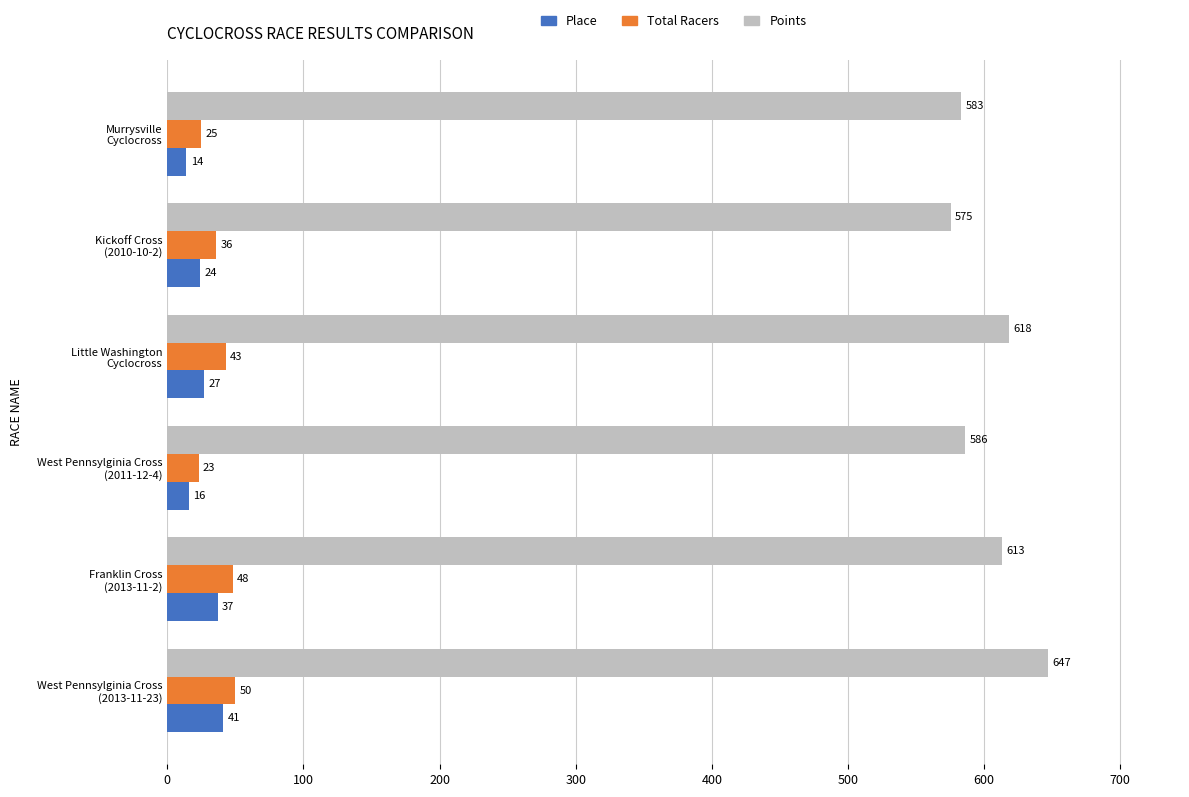

Which series has the largest range (max minus min)?

Points